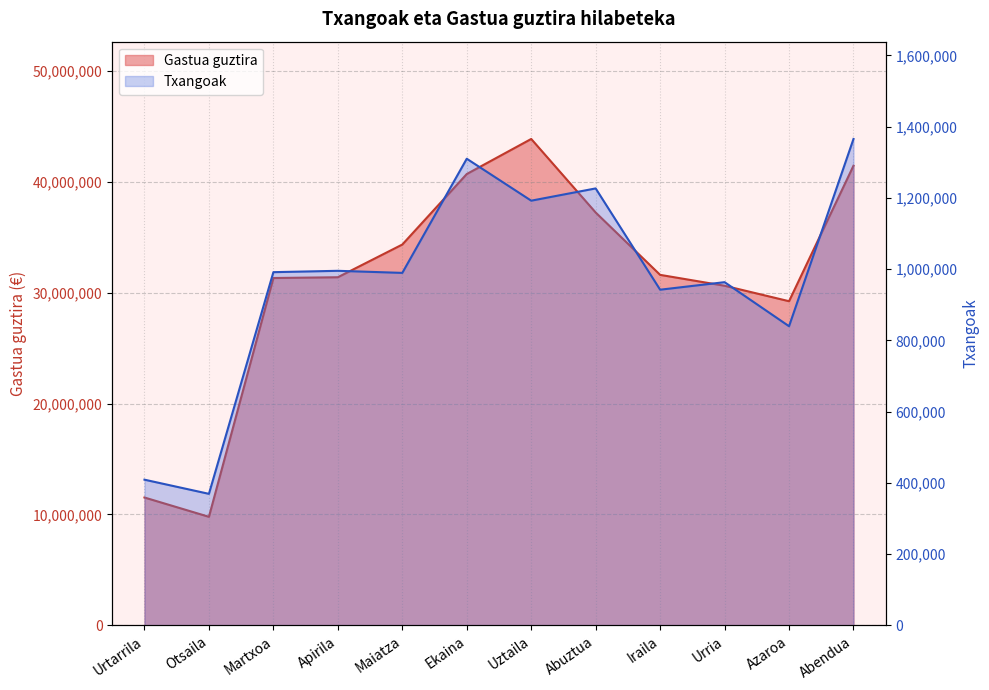

The value of Txangoak at Urria is 308112. True or false?

False